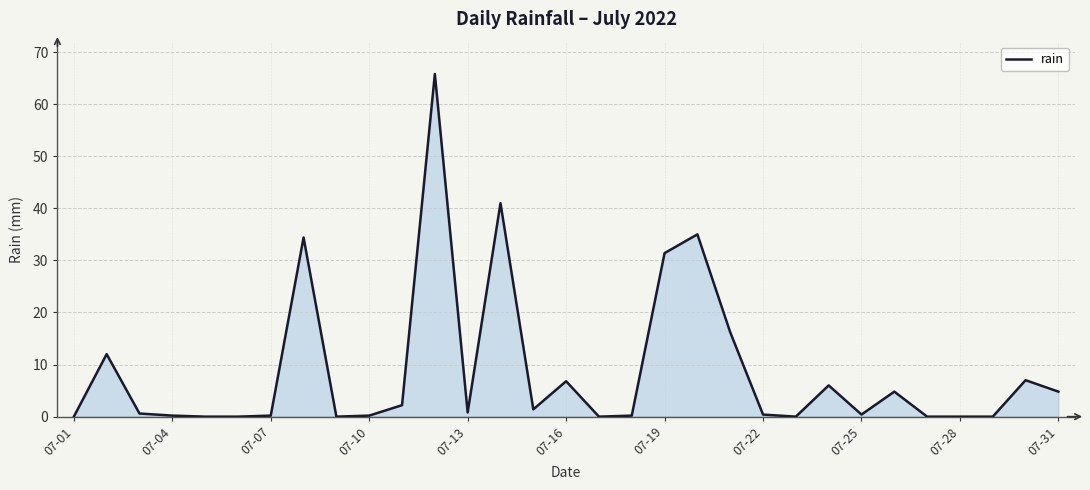

What is the greatest value displayed?

65.8